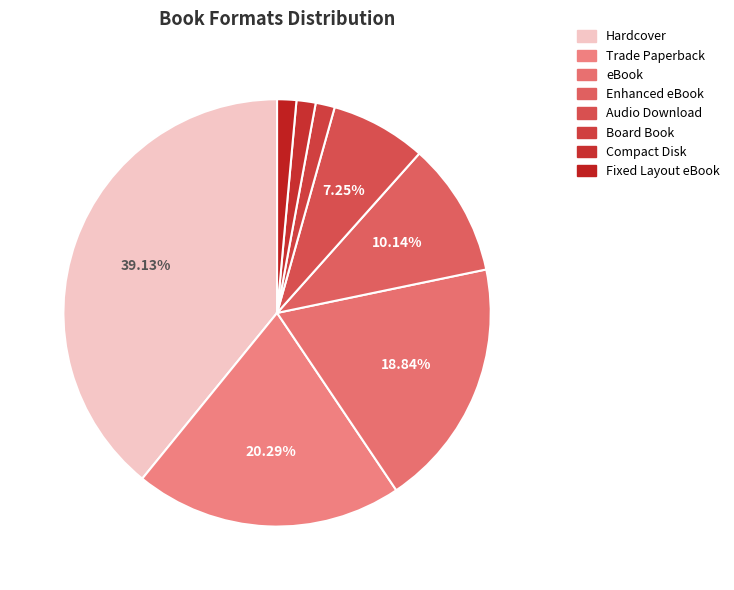

To the nearest percent, what is the average slice percentage?

12%